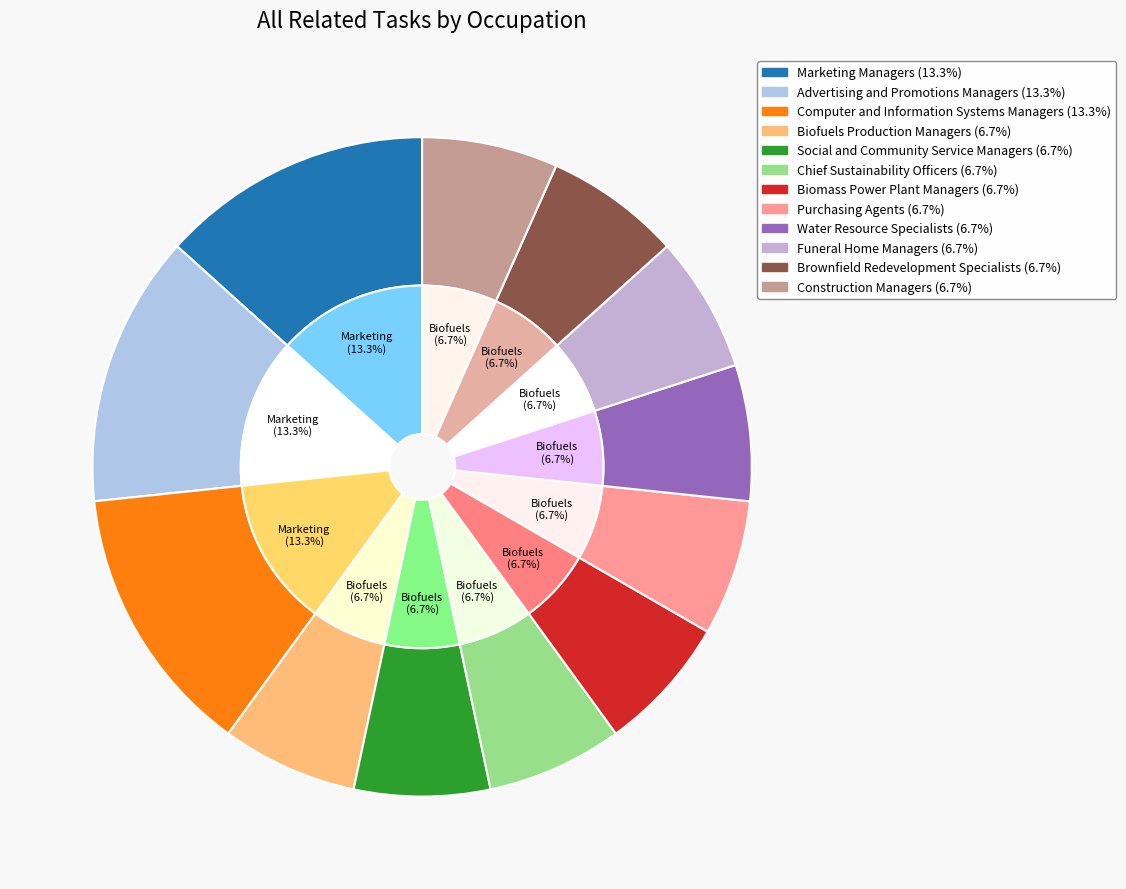

To the nearest percent, what is the average slice percentage?

8%